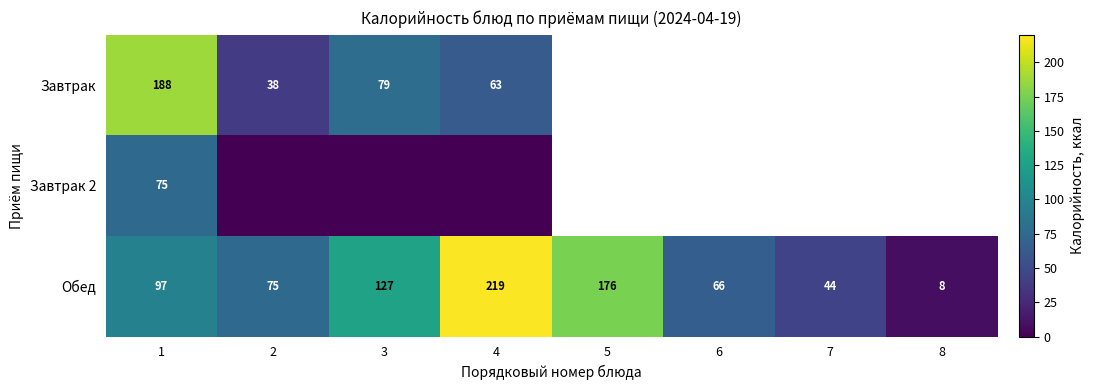

Where is Обед nearest to the value 113?

3